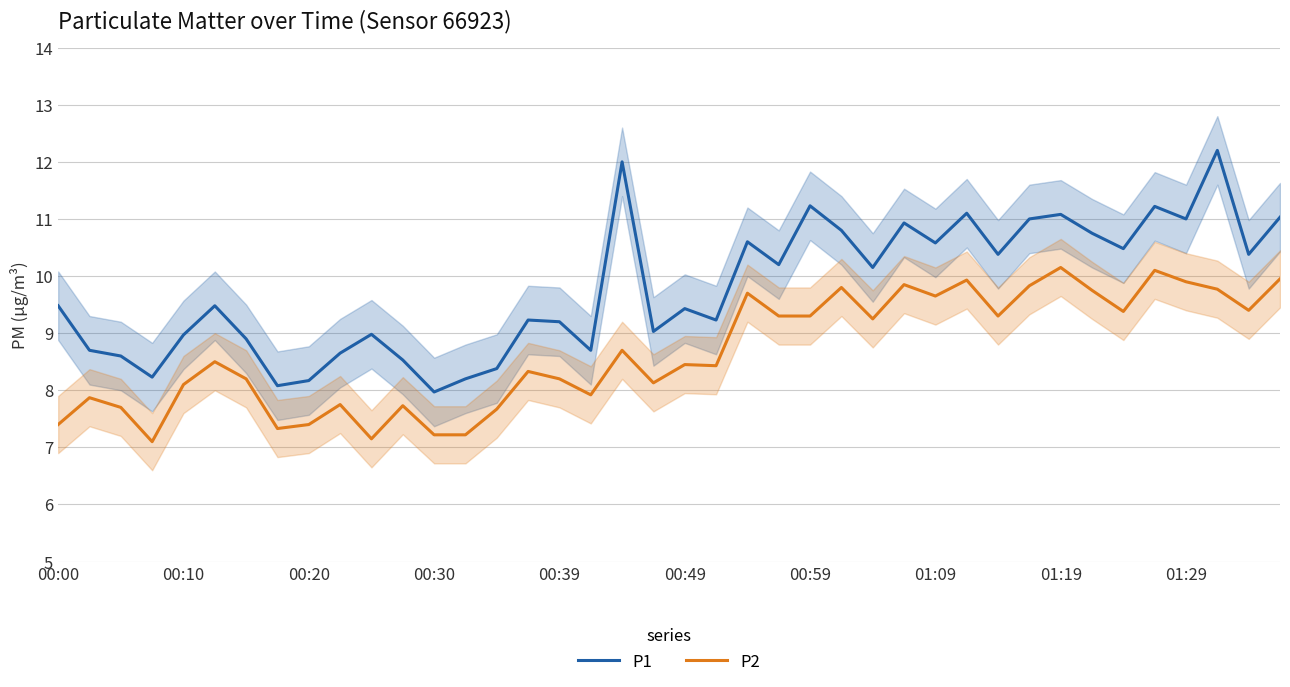

List the series in order of their overall mean, highest first.

P1, P2